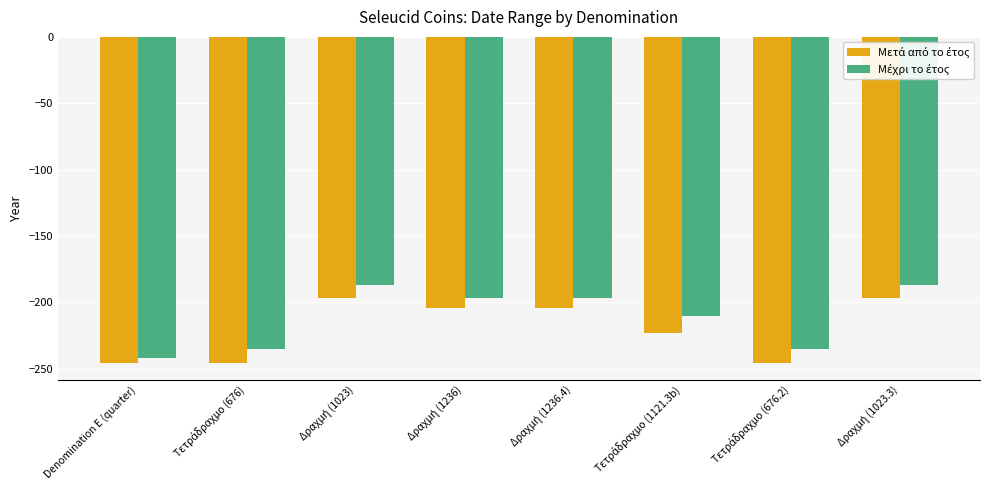

What is the greatest value displayed?

-187